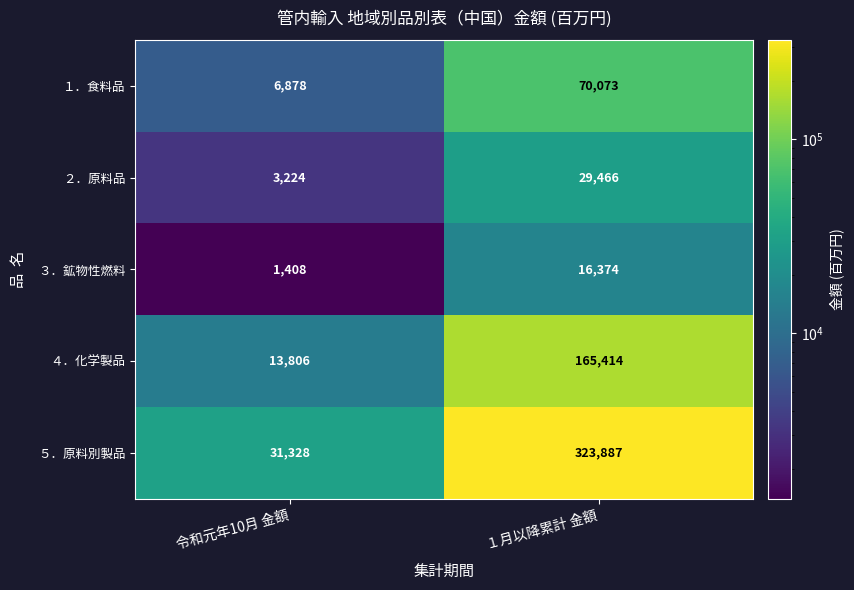

What is the difference between the maximum and minimum values in the ２．原料品 series?

26242